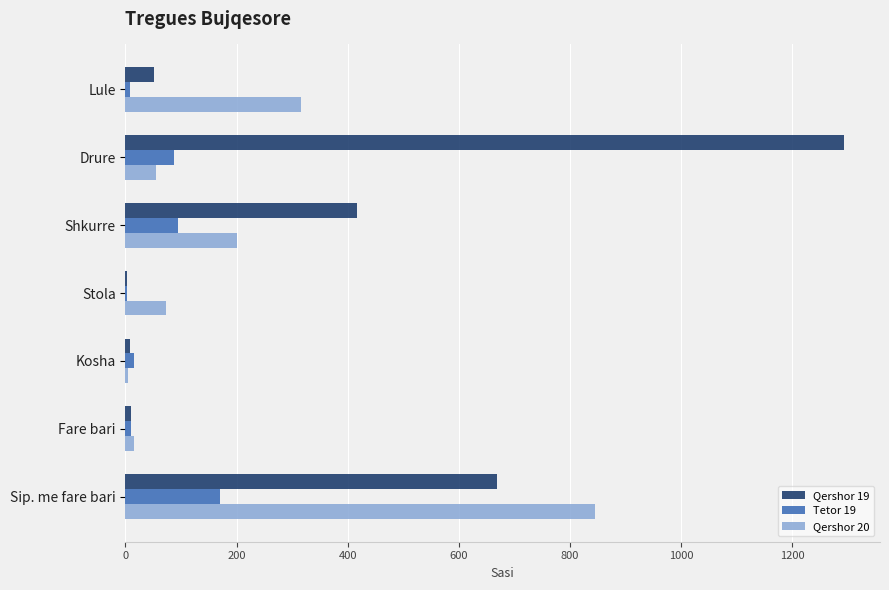

How many data points does each series have?

7